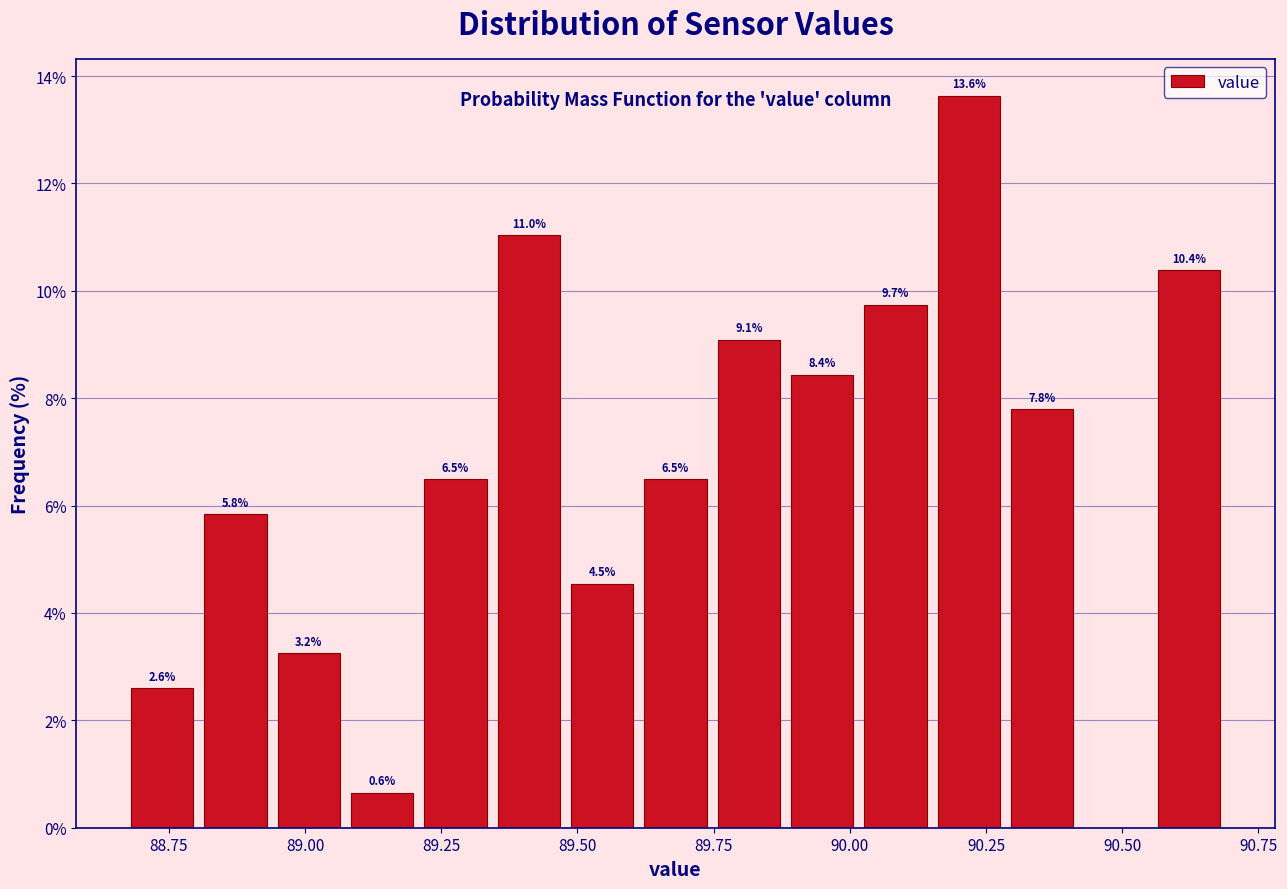

Read against the x-axis, roughly where is the centre of the tallest bar?

90.20